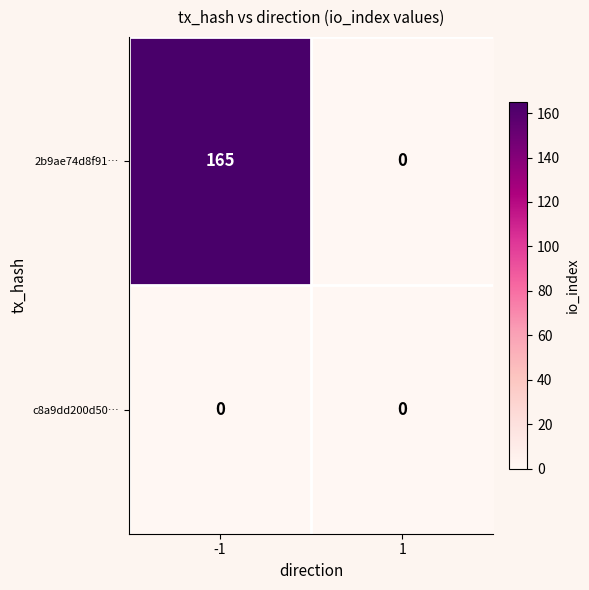

At how many categories does at least one series exceed 53?

1